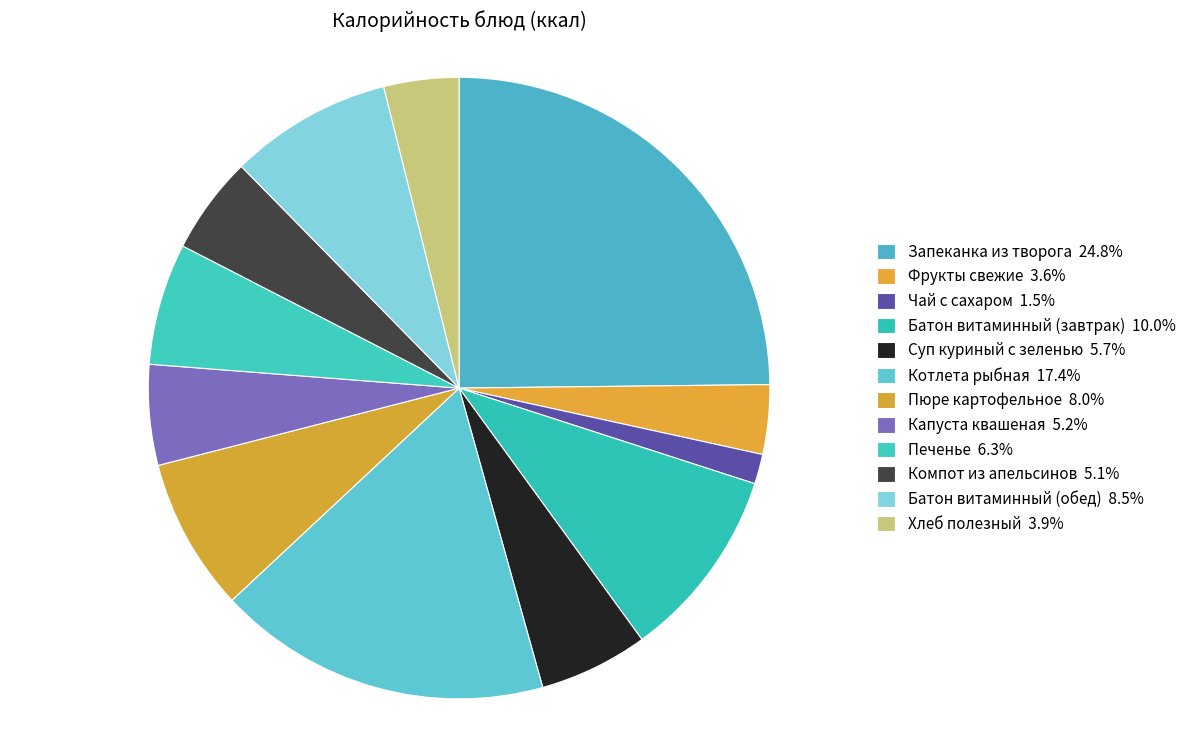

Count the number of slices in the pie.

12